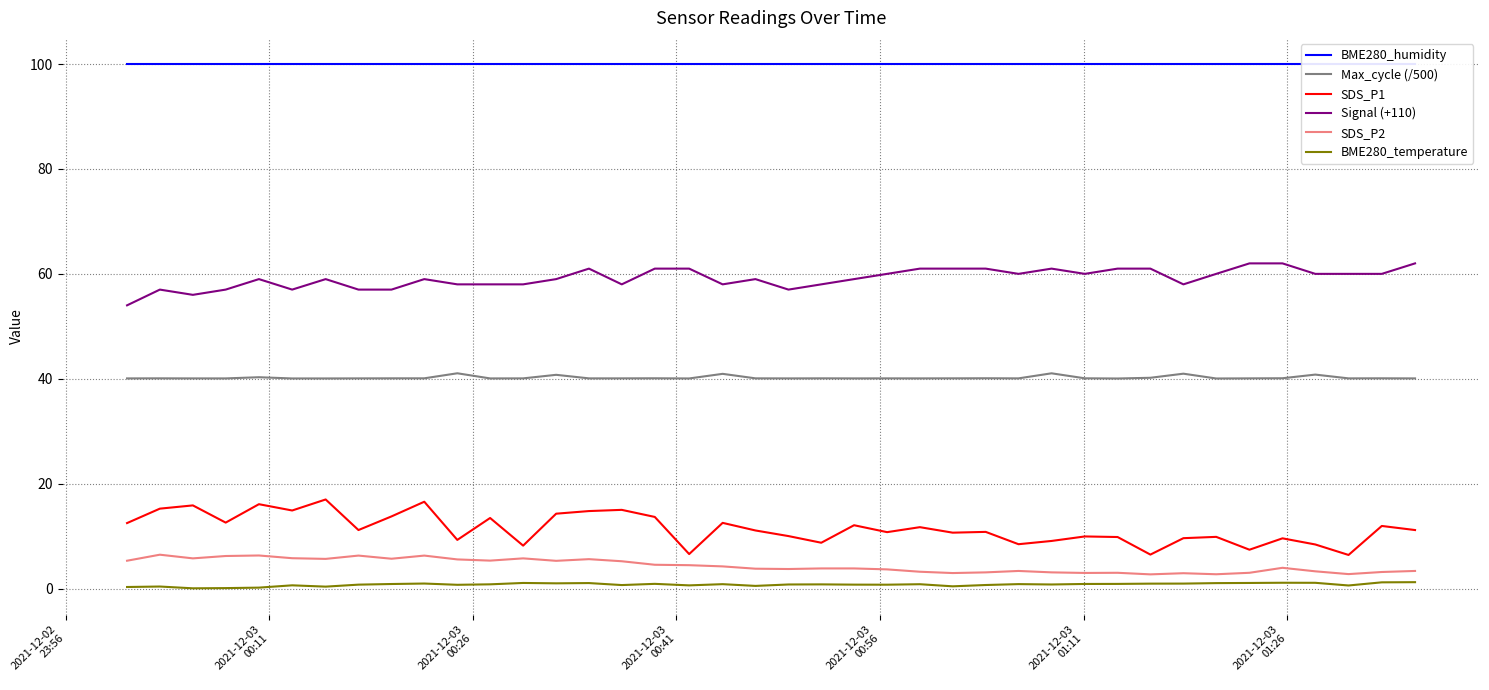

What is the difference between the maximum and minimum values in the Signal (+110) series?

8.0